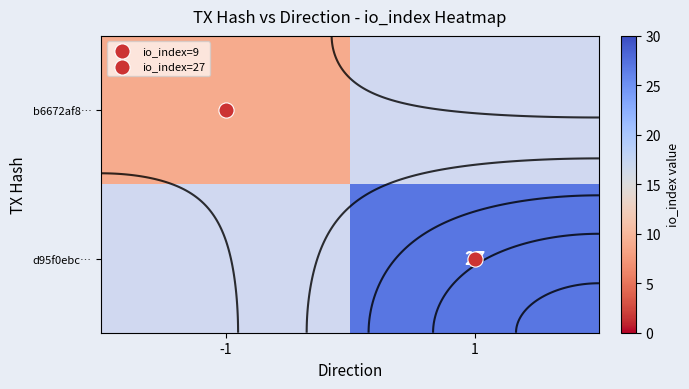

Is the value of b6672af8… at -1 greater than the value of d95f0ebc… at 1?

No